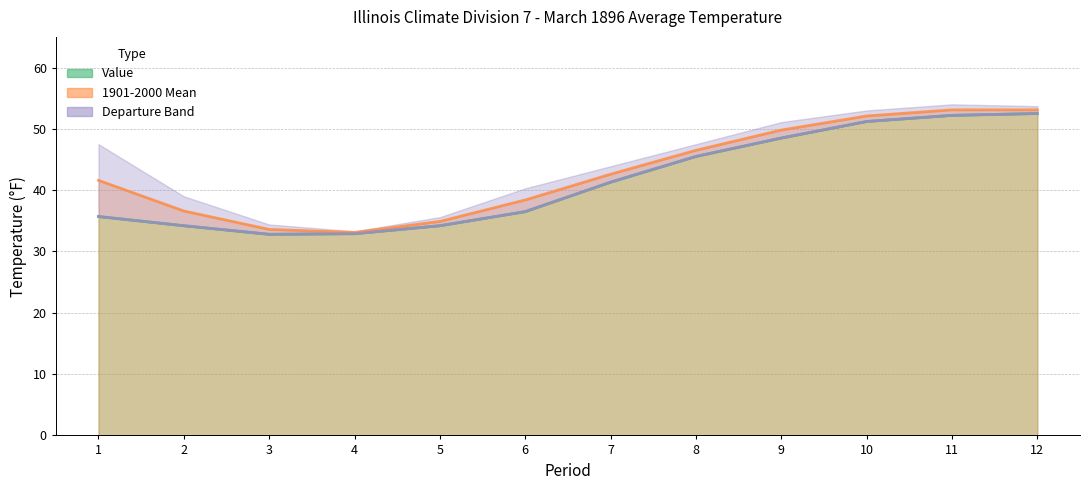

Where is Value nearest to the value 42?

7